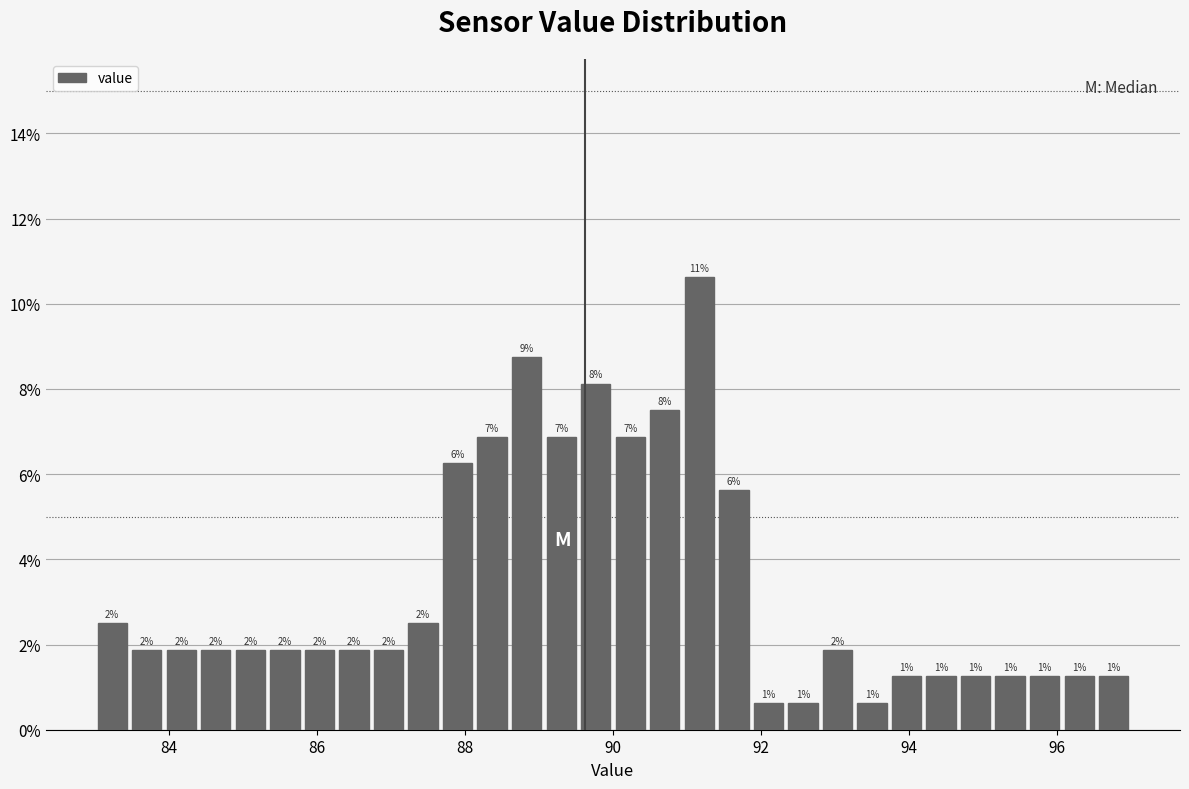

Read against the x-axis, roughly where is the centre of the tallest bar?

91.2